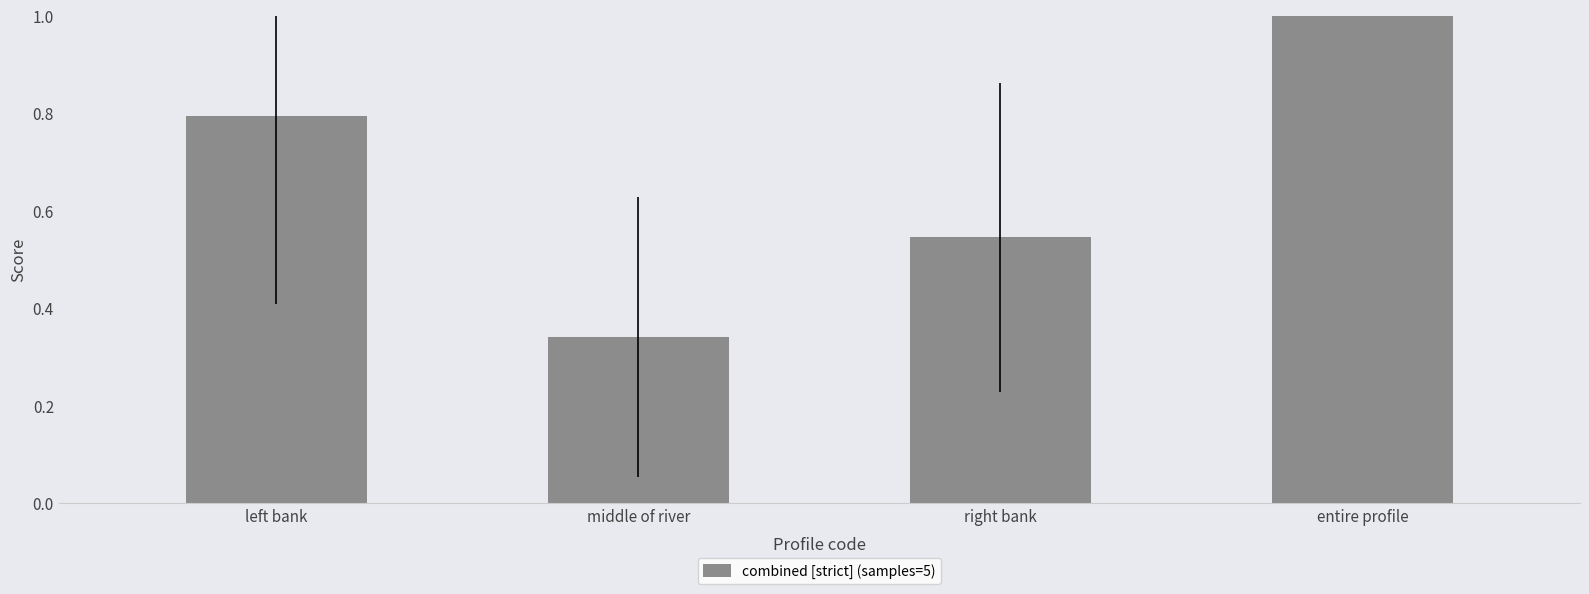

List the labels in order of value, smallest first.

middle of river, right bank, left bank, entire profile